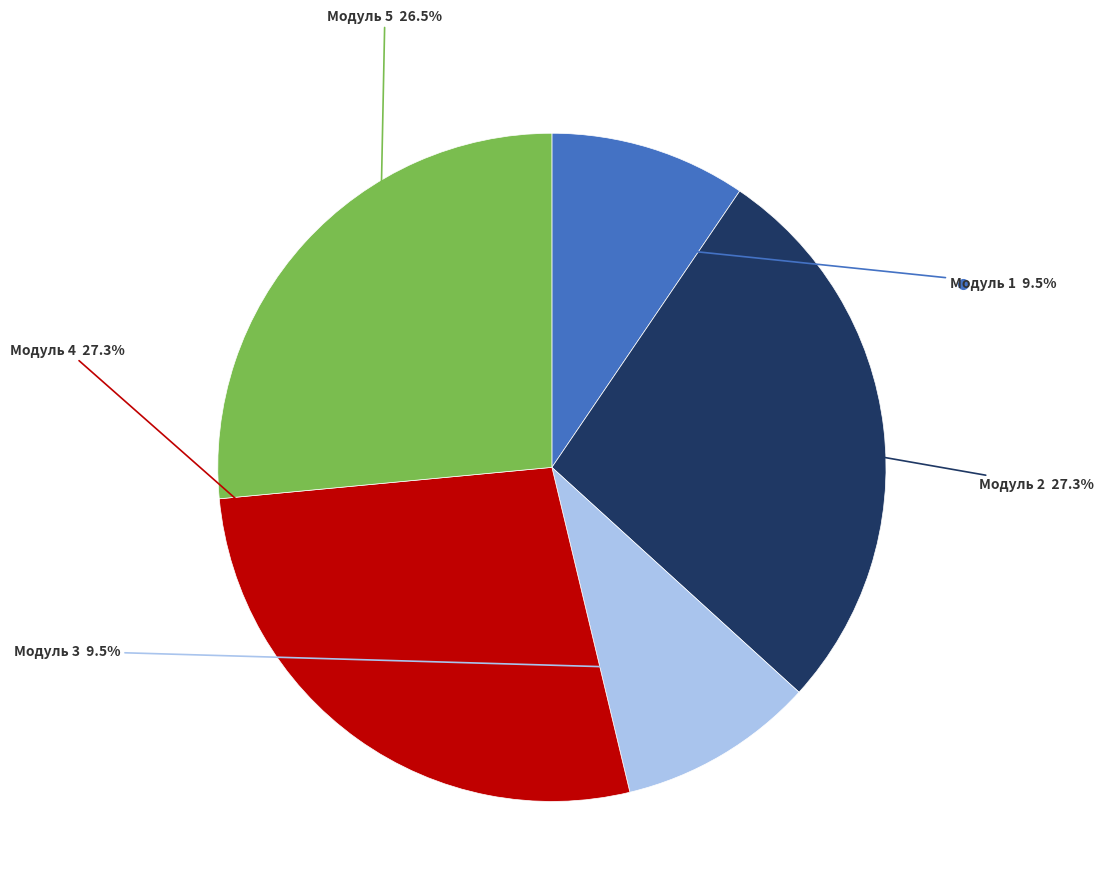

Does any single category account for the majority?

No